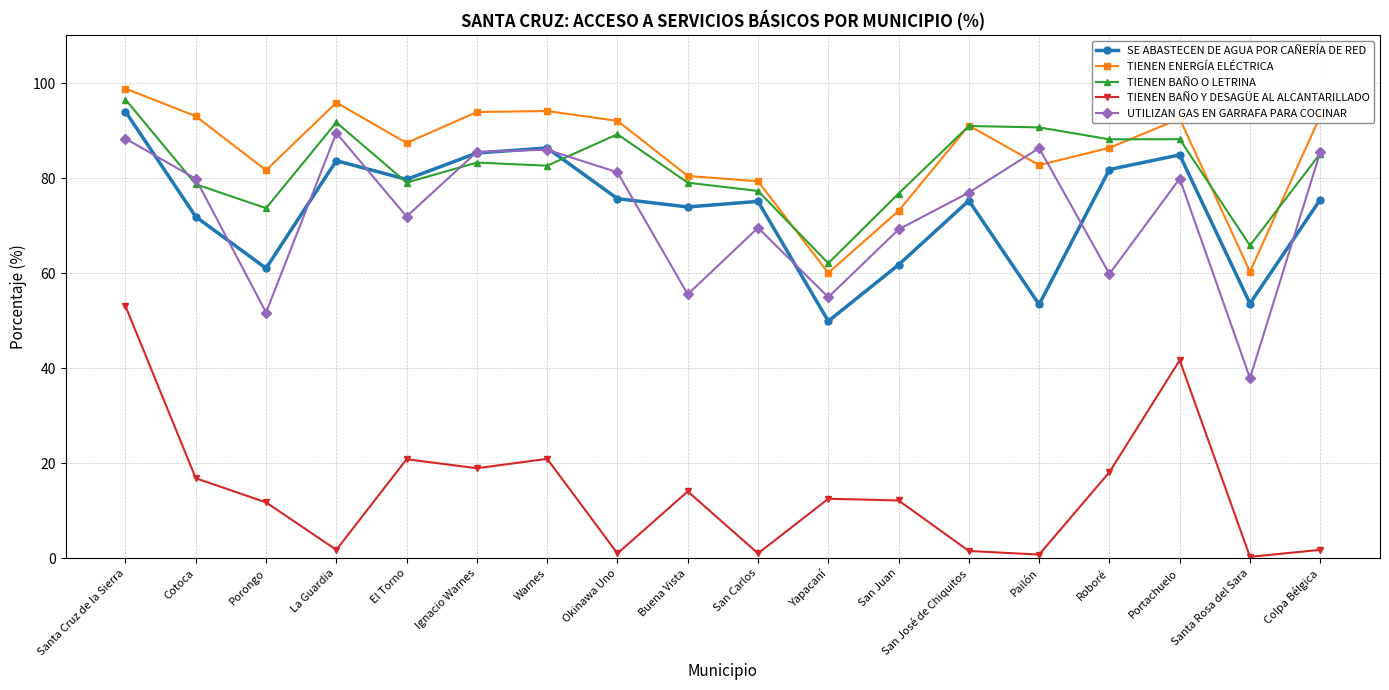

Between Okinawa Uno and Santa Rosa del Sara, which series saw the biggest shift?

UTILIZAN GAS EN GARRAFA PARA COCINAR